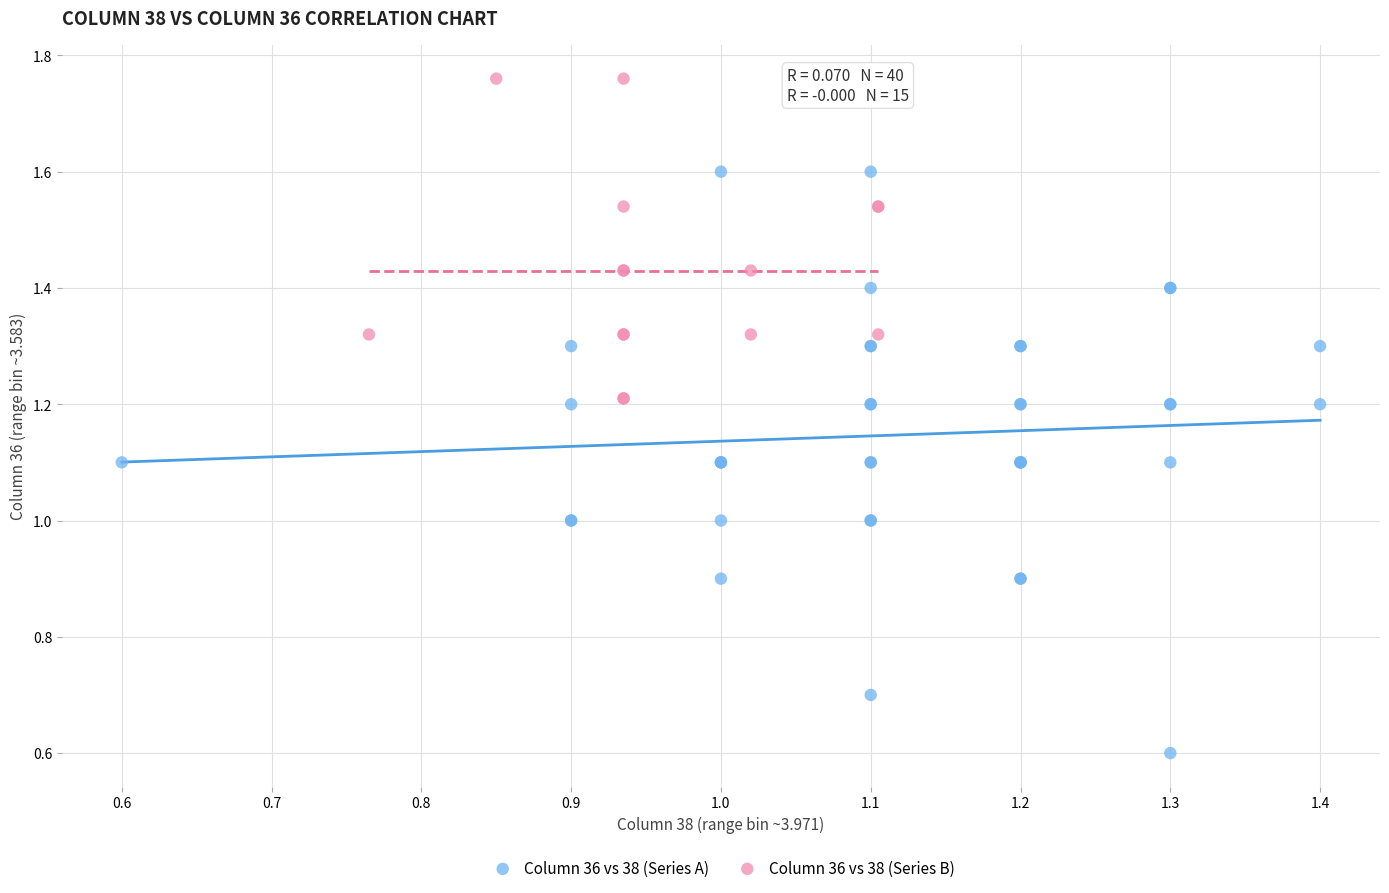

Which series reaches the maximum Y coordinate?

Column 36 vs 38 (Series B)